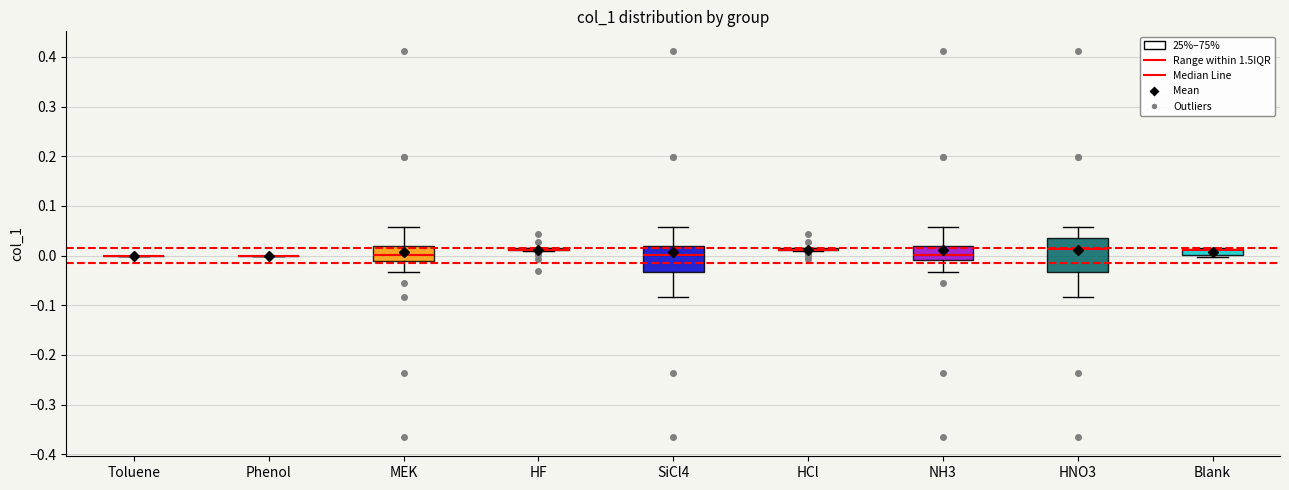

Which box is the tallest, from its lower edge to its upper edge?

HNO3